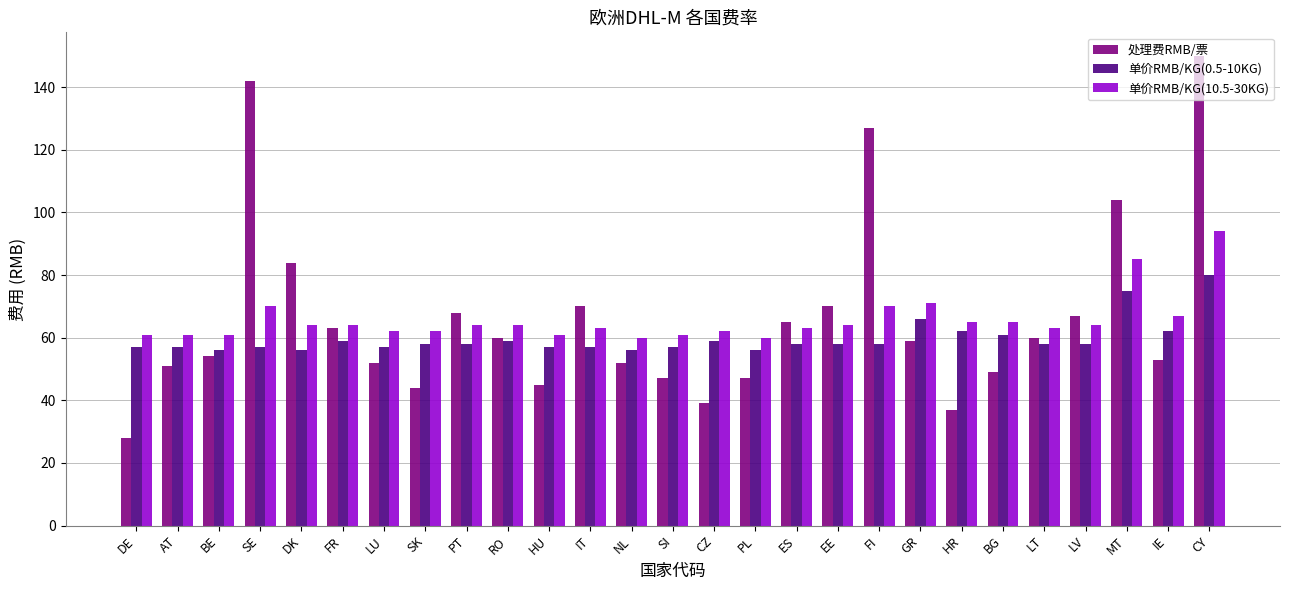

Between RO and HR, which series saw the biggest shift?

处理费RMB/票